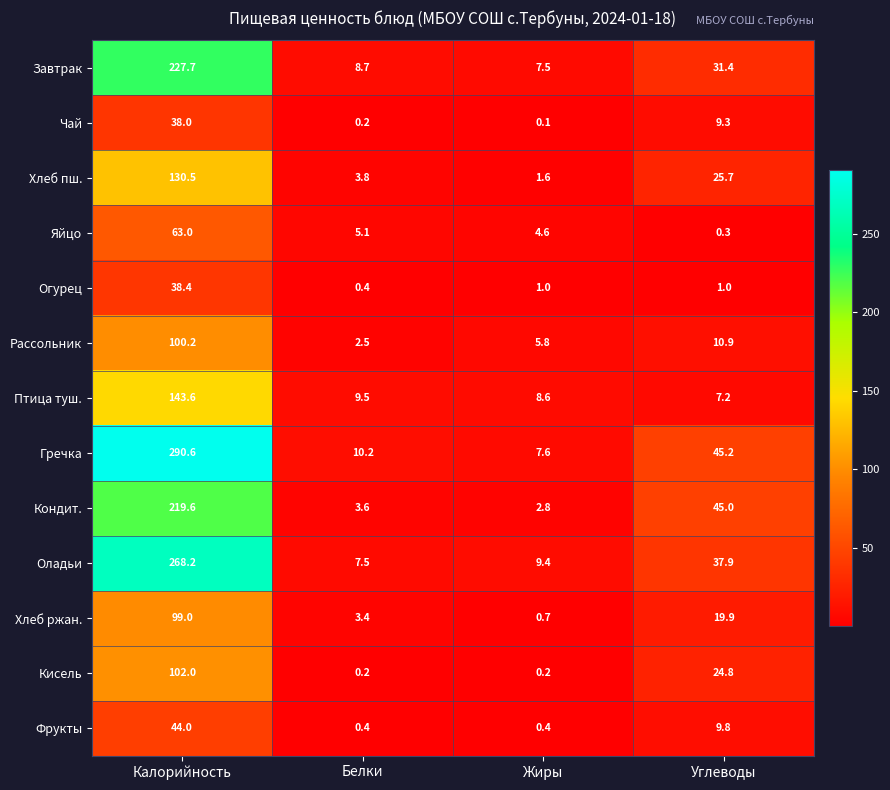

At how many categories does at least one series exceed 132?

1